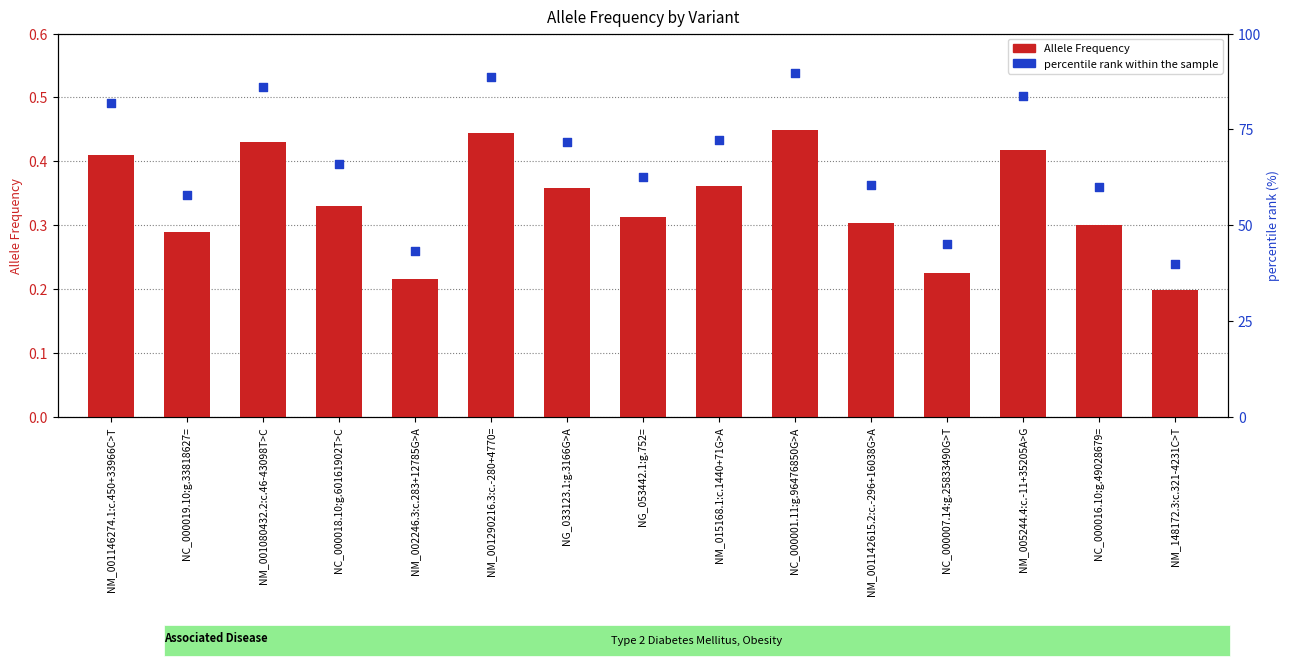

What are all the series names shown in the legend?

Allele Frequency, percentile rank within the sample